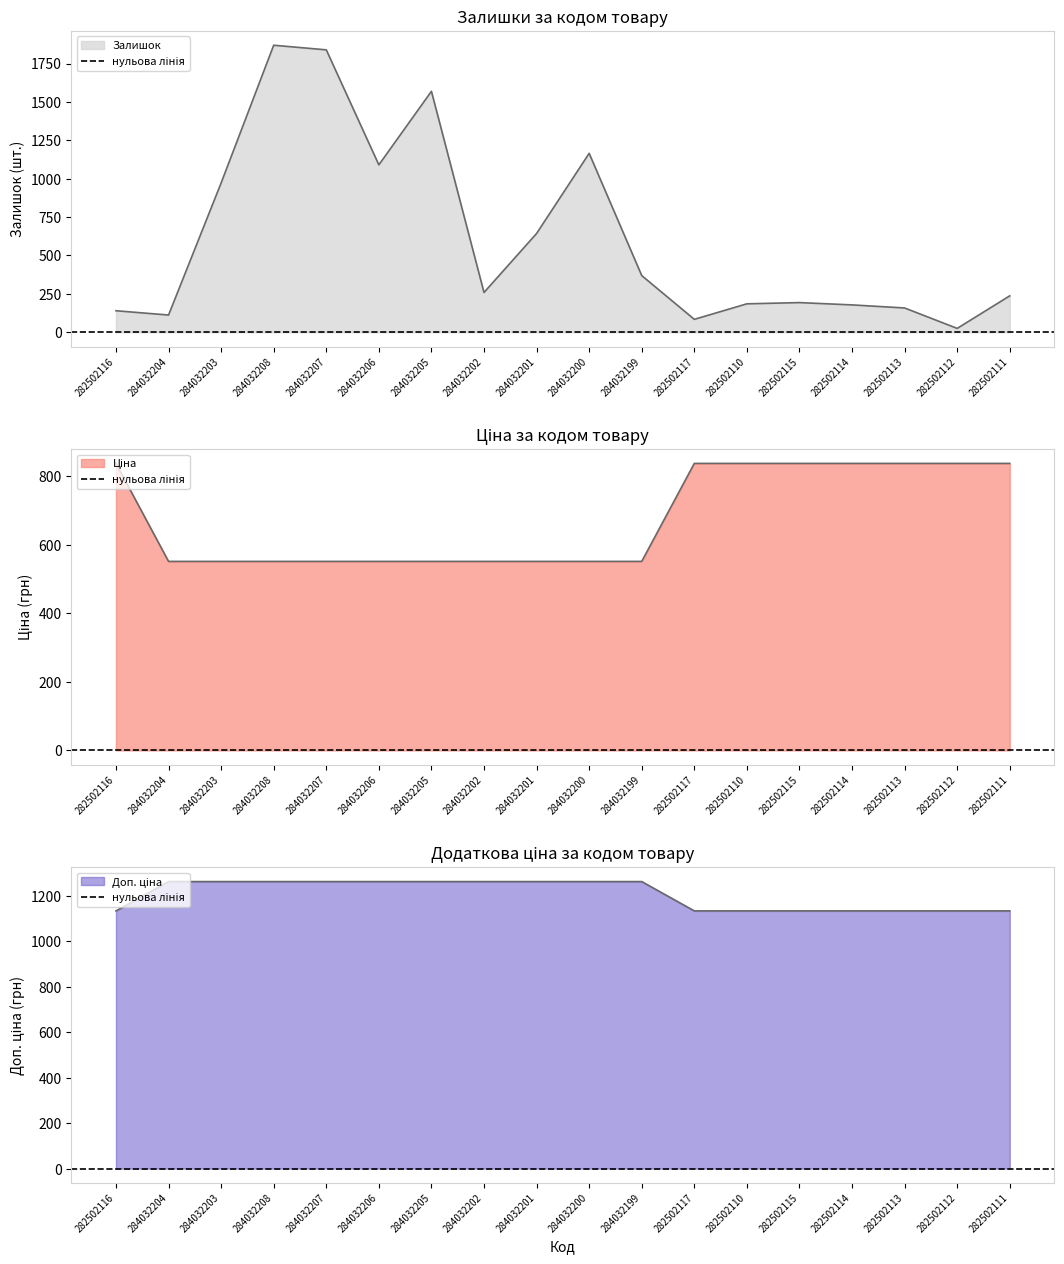

Which series ends up on top after the final intersection of Ціна and Залишок?

Ціна